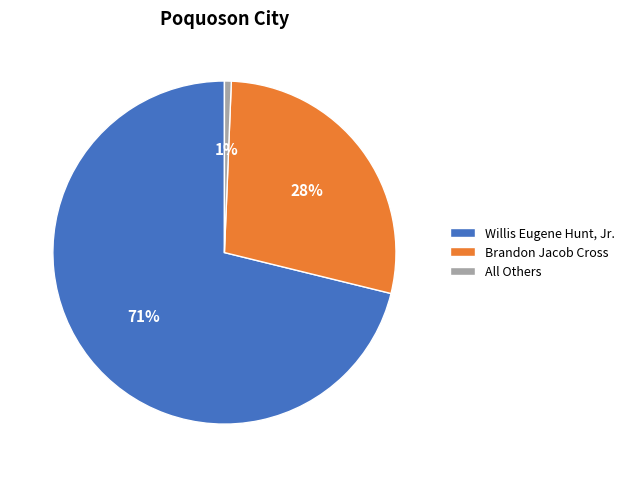

What is the smallest slice in the pie chart?

All Others